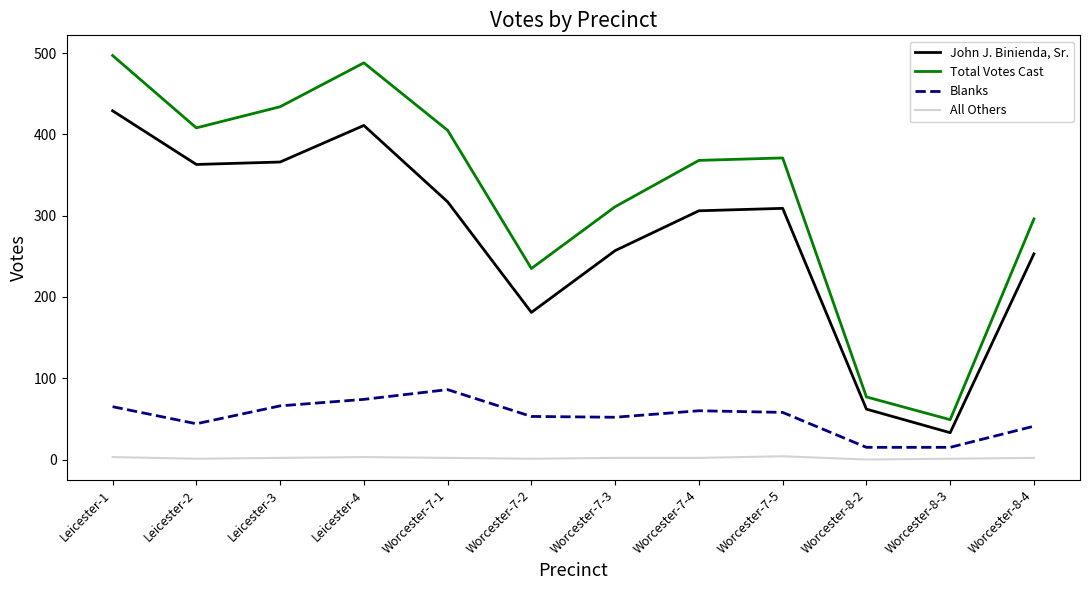

Count the All Others values in the range 1 to 3.

10